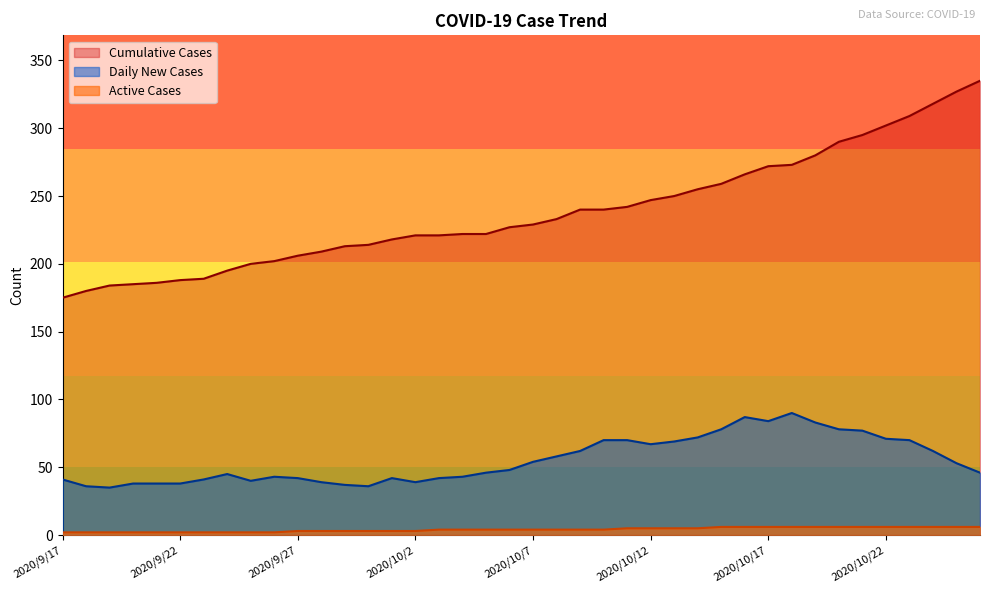

Is the value of Active Cases at 2020/9/17 greater than the value of Cumulative Cases at 2020/10/12?

No